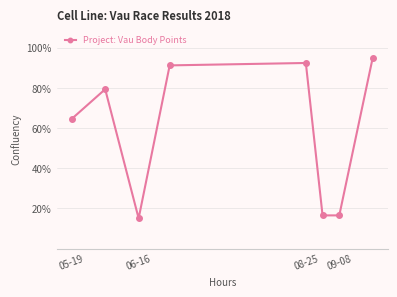

What is the value of the 8th point from the left?

95.0